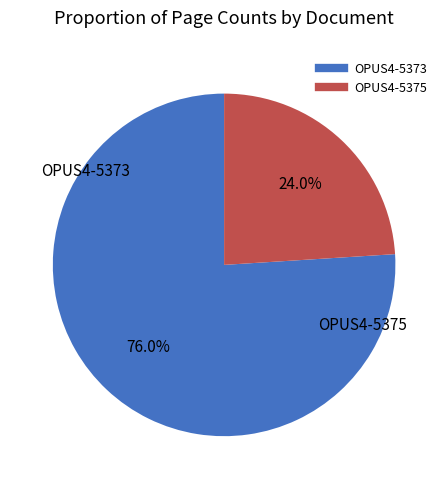

To the nearest percent, what portion does OPUS4-5375 represent?

24%